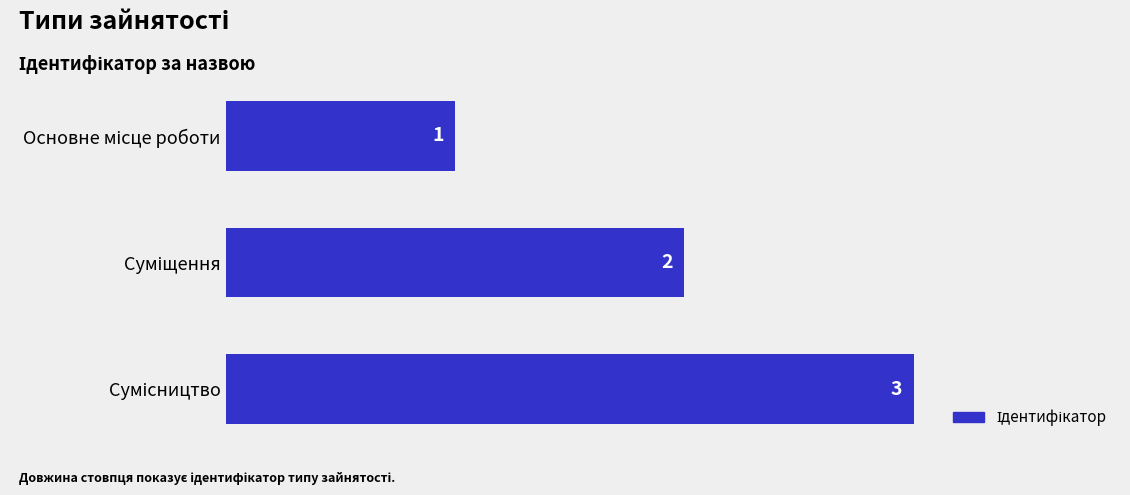

What is the maximum value shown in the chart?

3